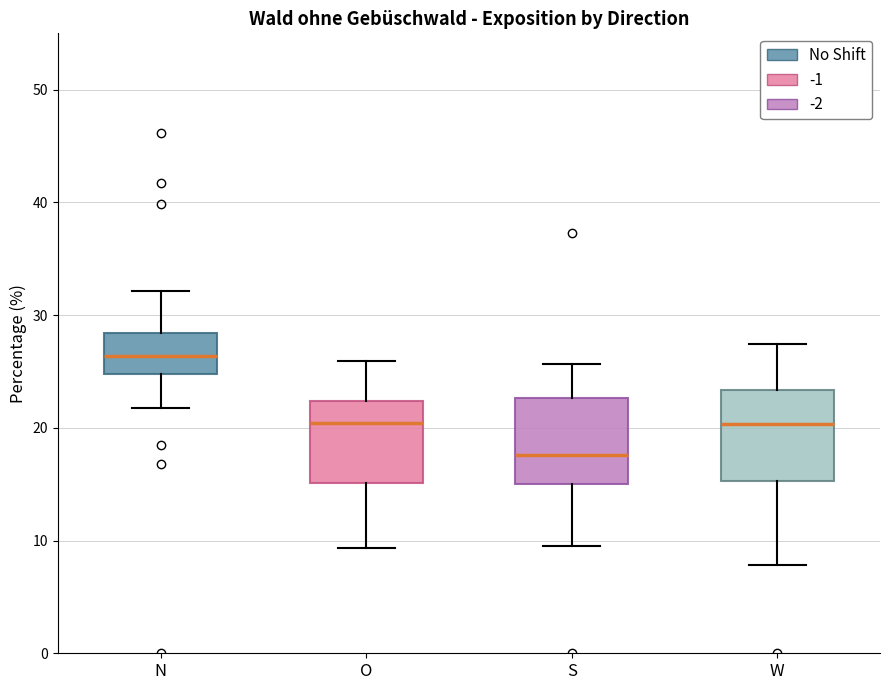

Where does the upper whisker of the box for S end on the y-axis? The values are not printed on the chart, so give them approximately, as read against the axis.

26